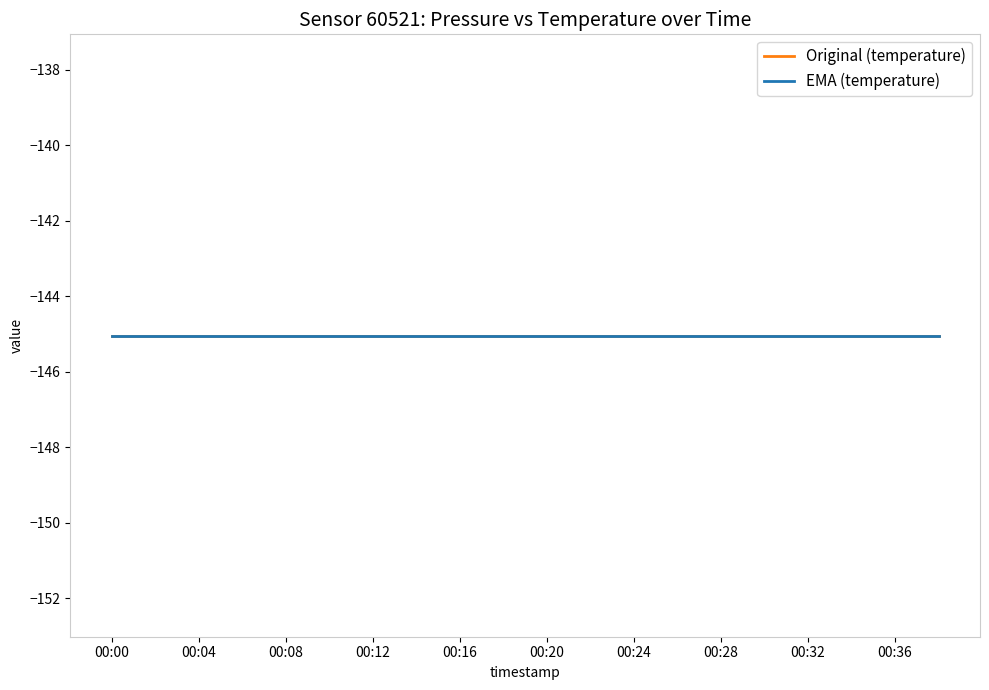

True or false: pressure and temperature cross at least once.

False